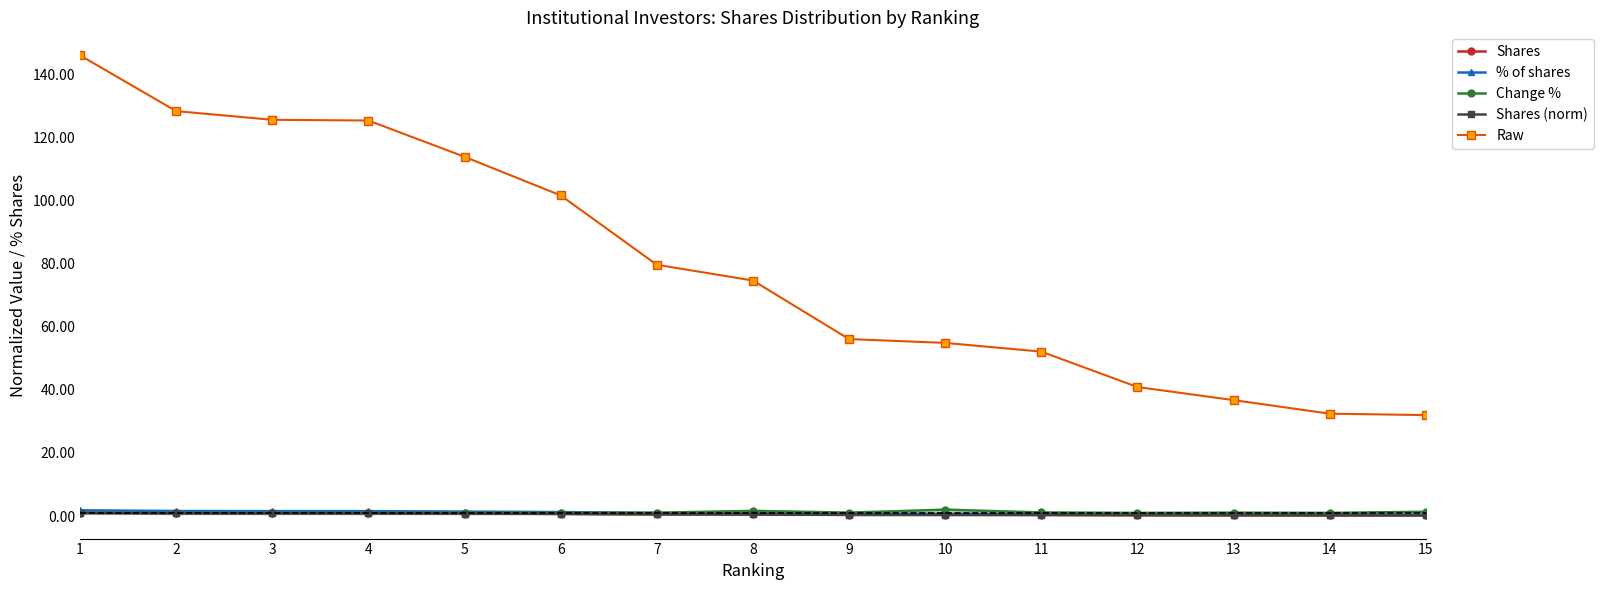

Between 2 and 8, which series saw the biggest shift?

Raw